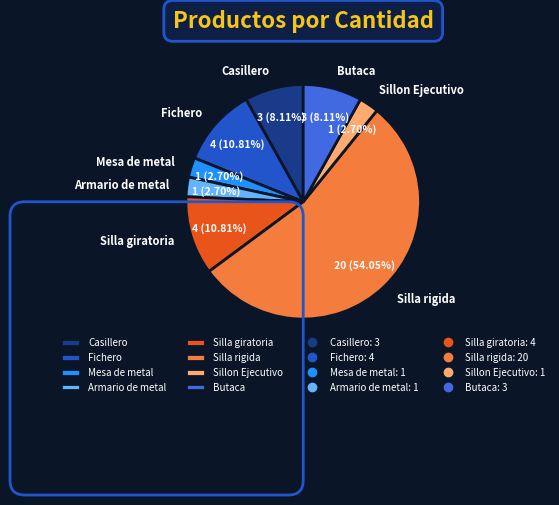

The Fichero slice represents 23% of the pie. True or false?

False